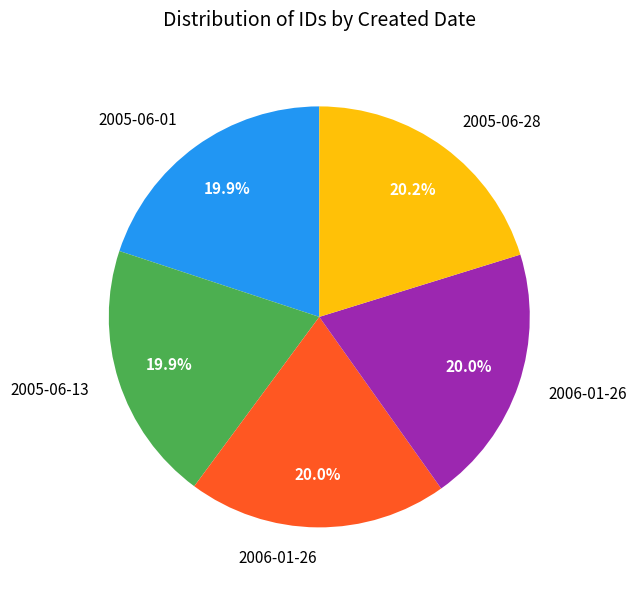

Is there a majority slice in this chart?

No